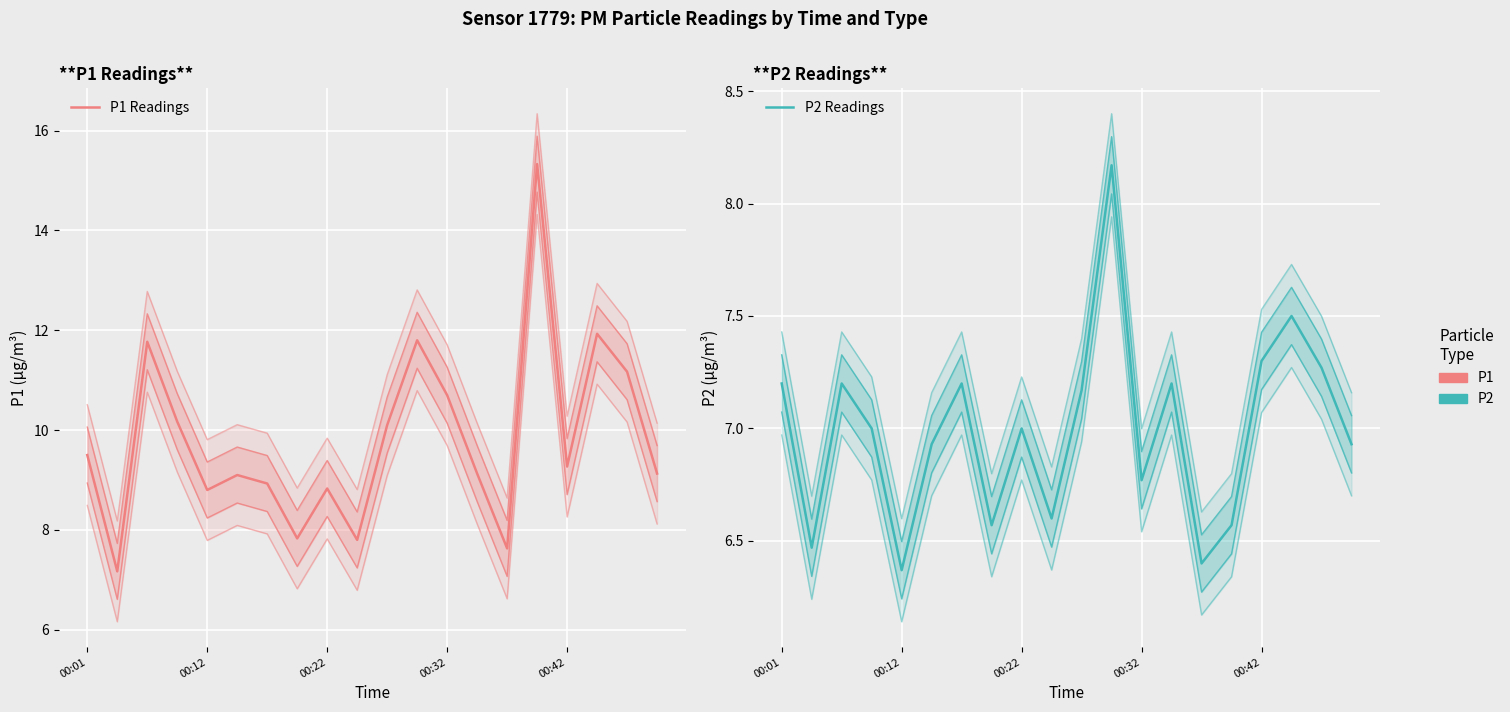

List the series in order of their overall mean, lowest first.

P2 Readings, P1 Readings